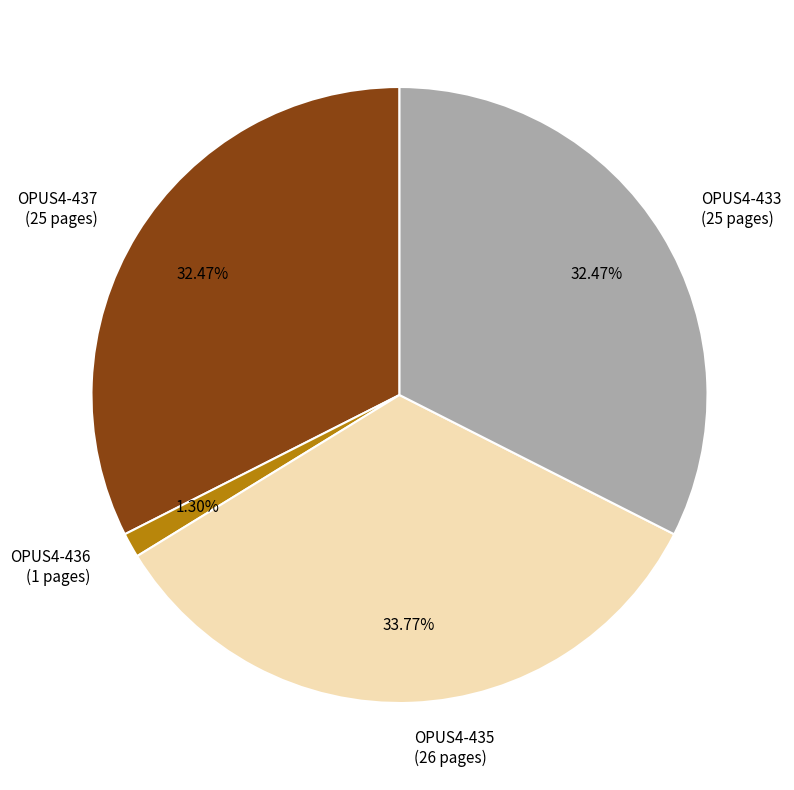

The OPUS4-437 slice represents 38% of the pie. True or false?

False